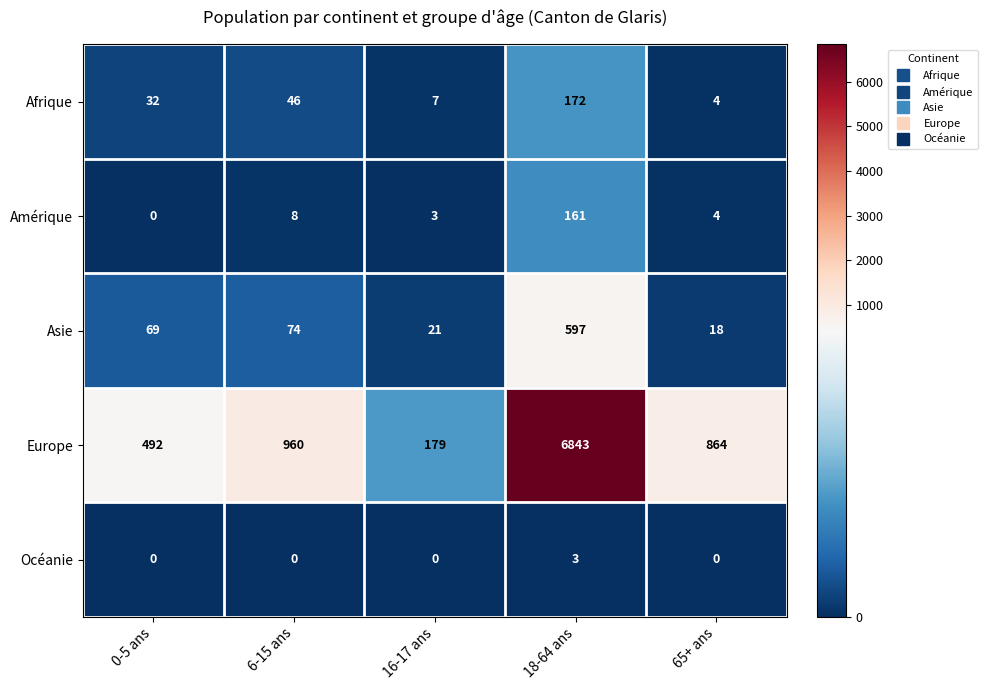

Reading left to right, list all the values displayed in this chart.

Afrique: 32	46	7	172	4
Amérique: 0	8	3	161	4
Asie: 69	74	21	597	18
Europe: 492	960	179	6843	864
Océanie: 0	0	0	3	0